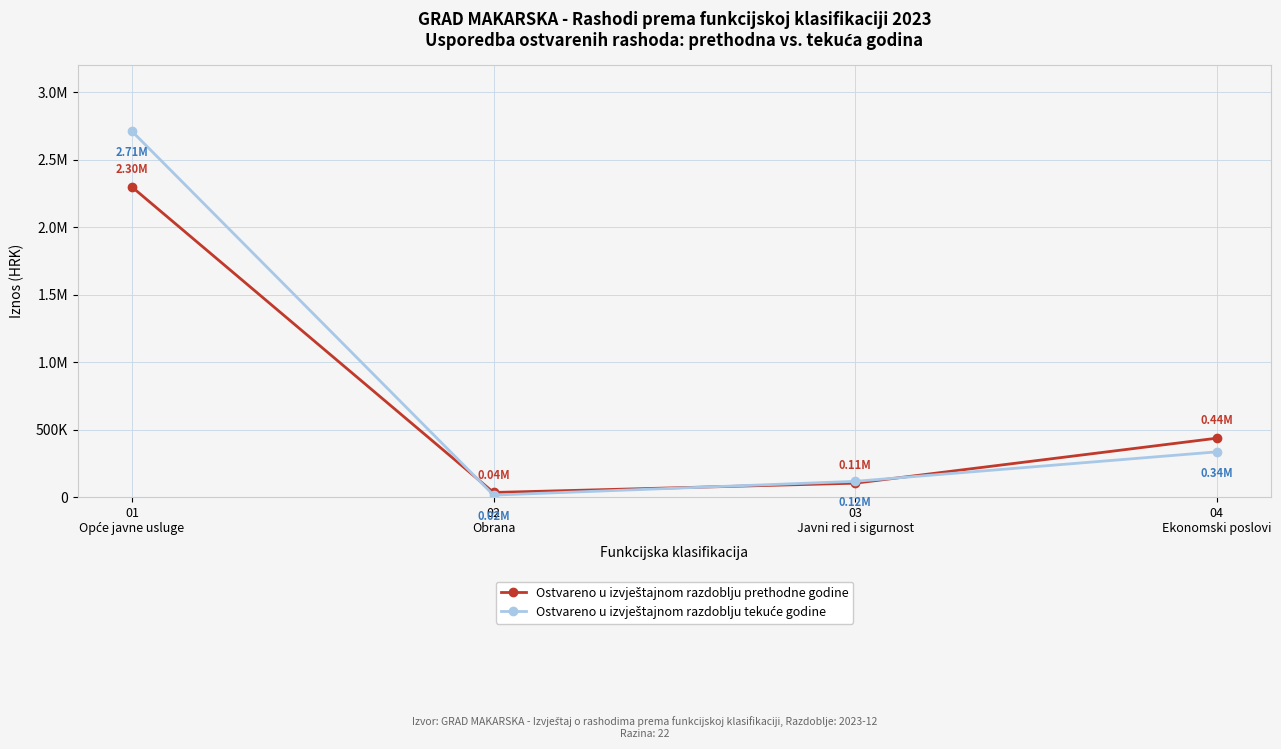

Is this an area chart (filled region under the line)?

No